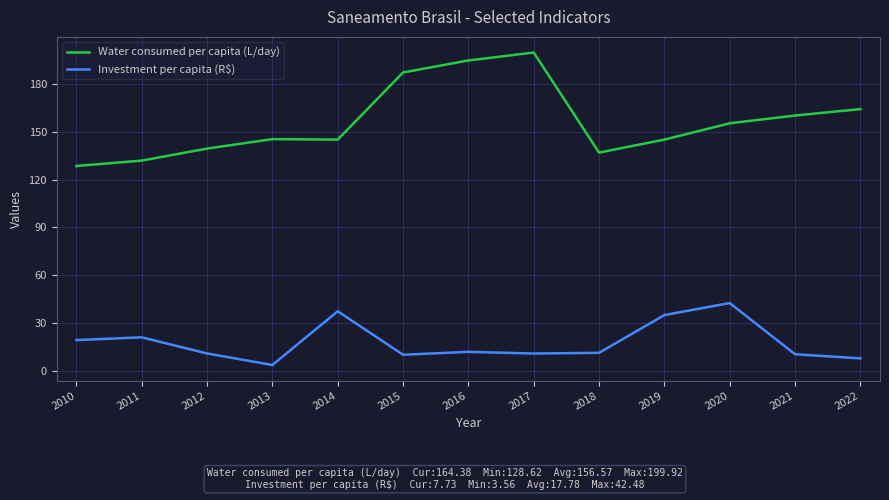

Is the value of Water consumed per capita (L/day) at 2010 greater than the value of Investment per capita (R$) at 2013?

Yes